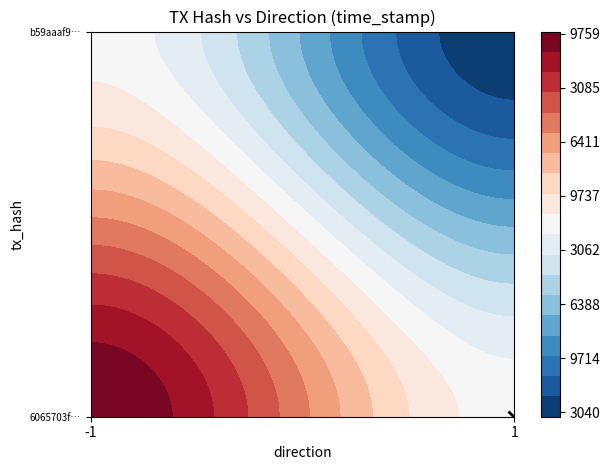

Reading right to left, extract all data points from this chart.

6065703f11dde513452640dcfea8ee6036284f4: 1674589759	-1
b59aaaf9129794af64d3ce572753484ea0f0110: 1674543040	1